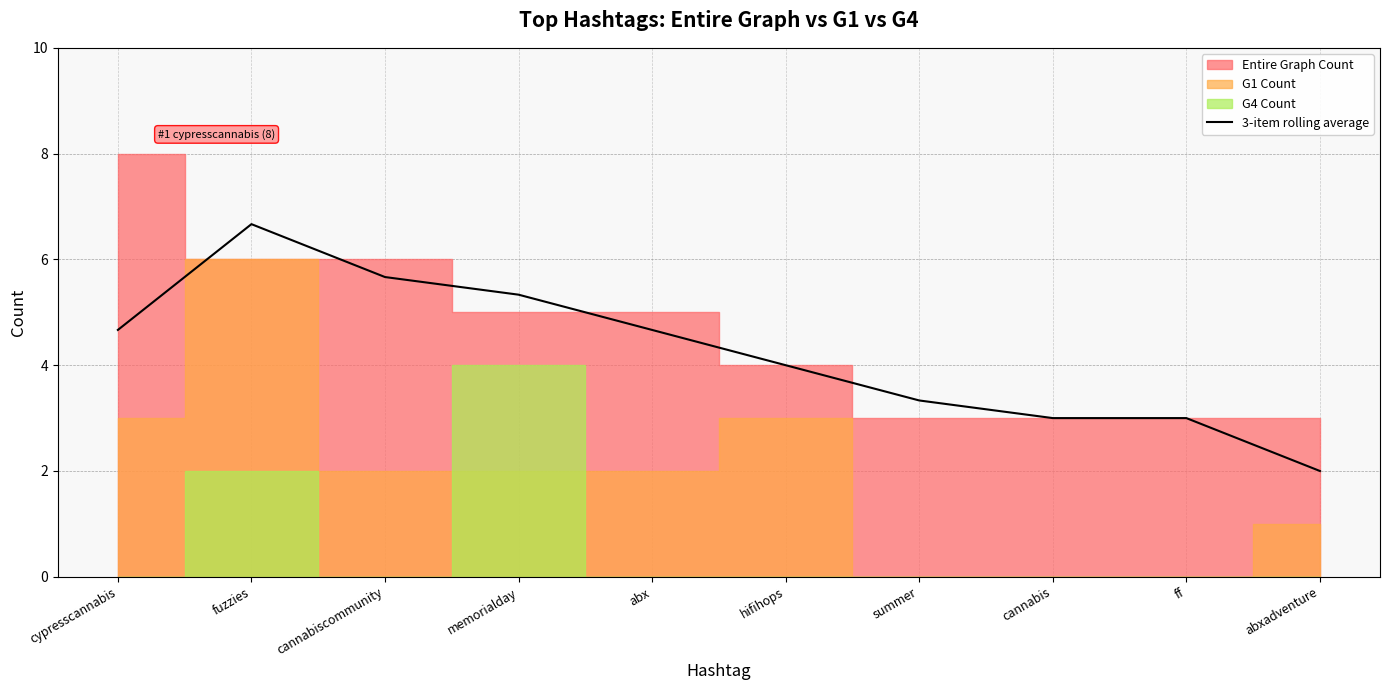

How many data points are above 4?

5